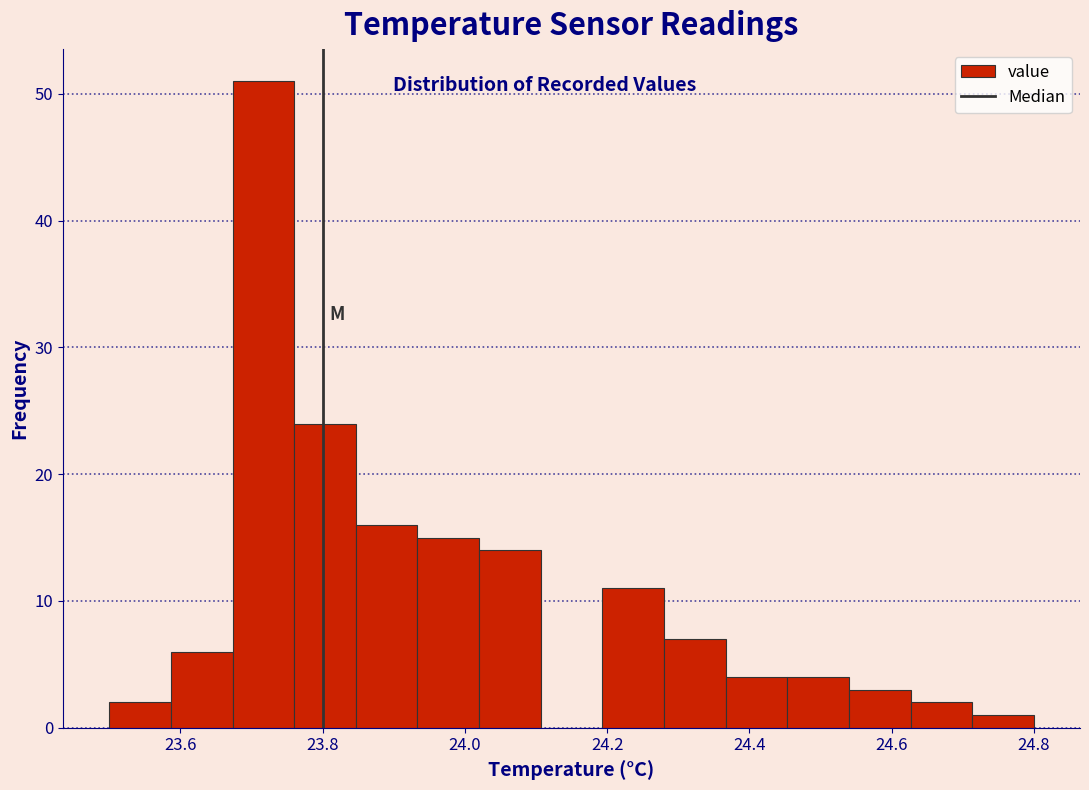

How tall is the bar that spans 24.36 to 24.46 on the x-axis? Neither the bar edges nor the heights are printed on the chart, so give them approximately, as read against the axes.

4